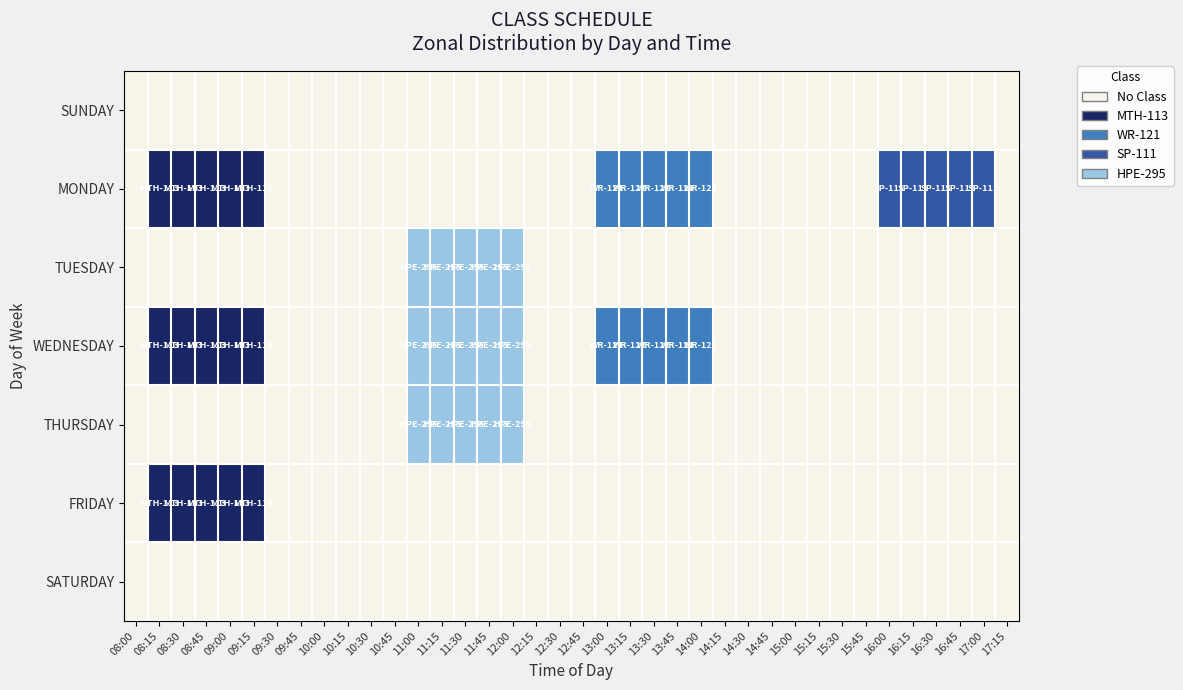

At 11:00, list the series in order from smallest to largest.

SUNDAY, MONDAY, FRIDAY, SATURDAY, TUESDAY, WEDNESDAY, THURSDAY